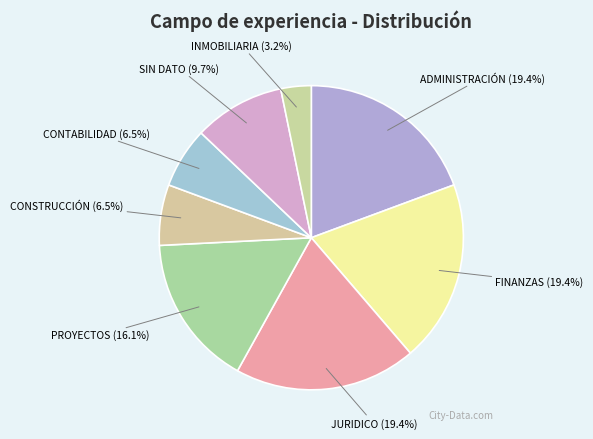

To the nearest percent, what portion does SIN DATO represent?

10%